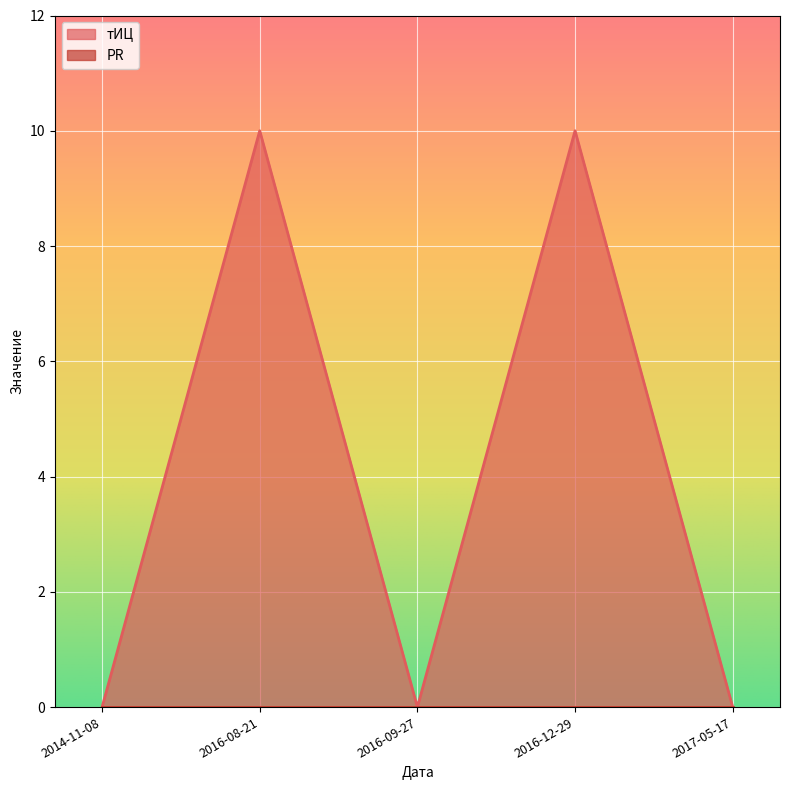

How many categories are shown in the chart?

5